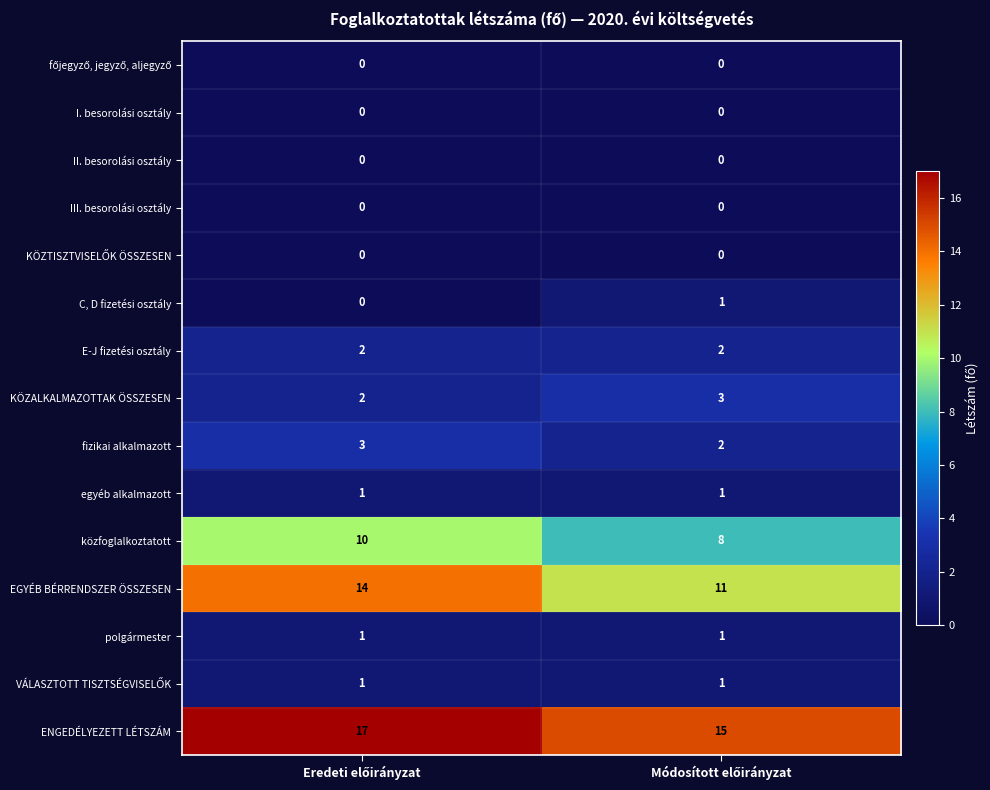

Which series has the widest spread of values?

EGYÉB BÉRRENDSZER ÖSSZESEN